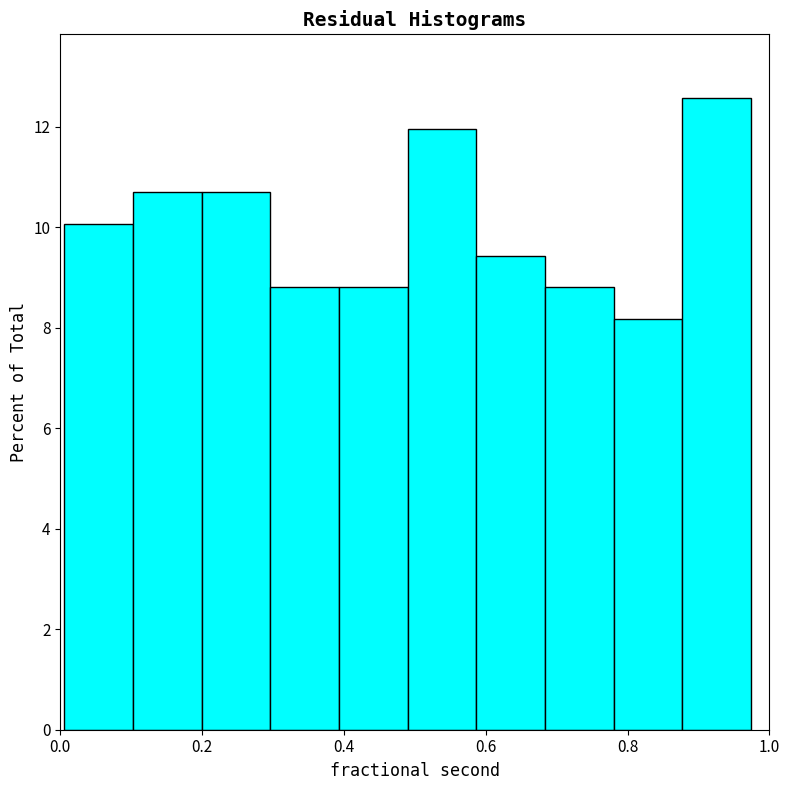

How tall is the bar that spans 0.58 to 0.68 on the x-axis? Neither the bar edges nor the heights are printed on the chart, so give them approximately, as read against the axes.

9.4